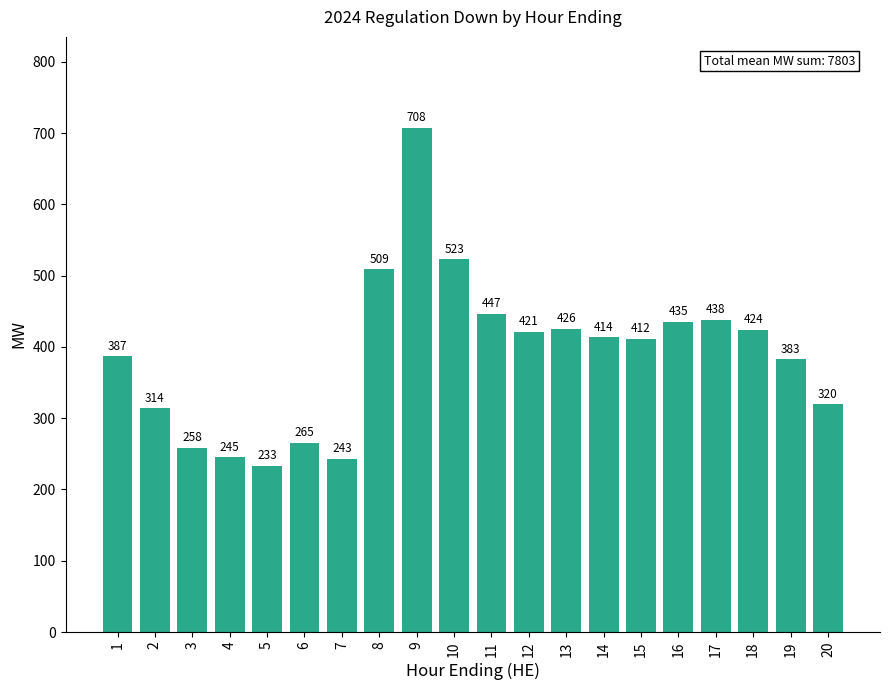

The chart shows a value of 425.5 at 13. True or false?

True